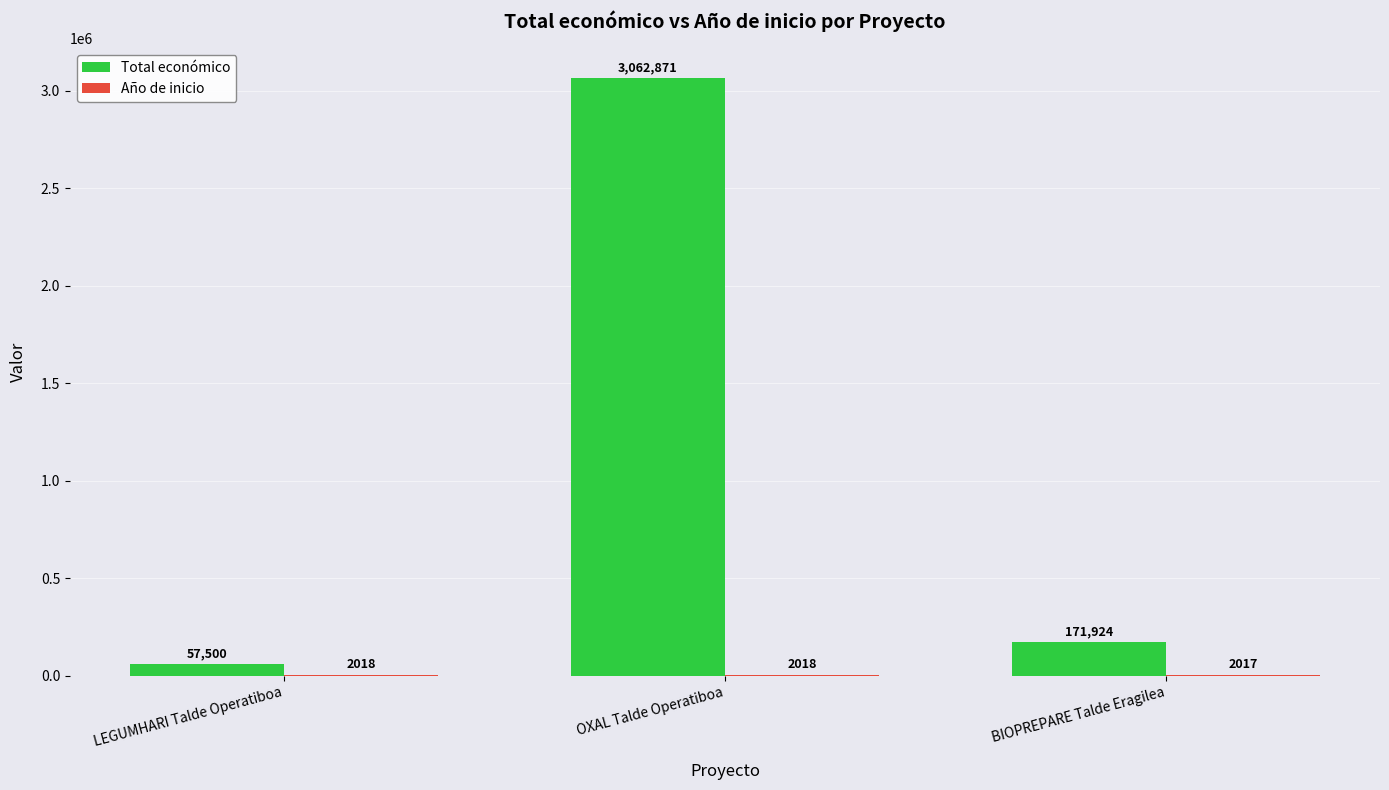

Where does the Total económico series first go above 171924?

OXAL Talde Operatiboa